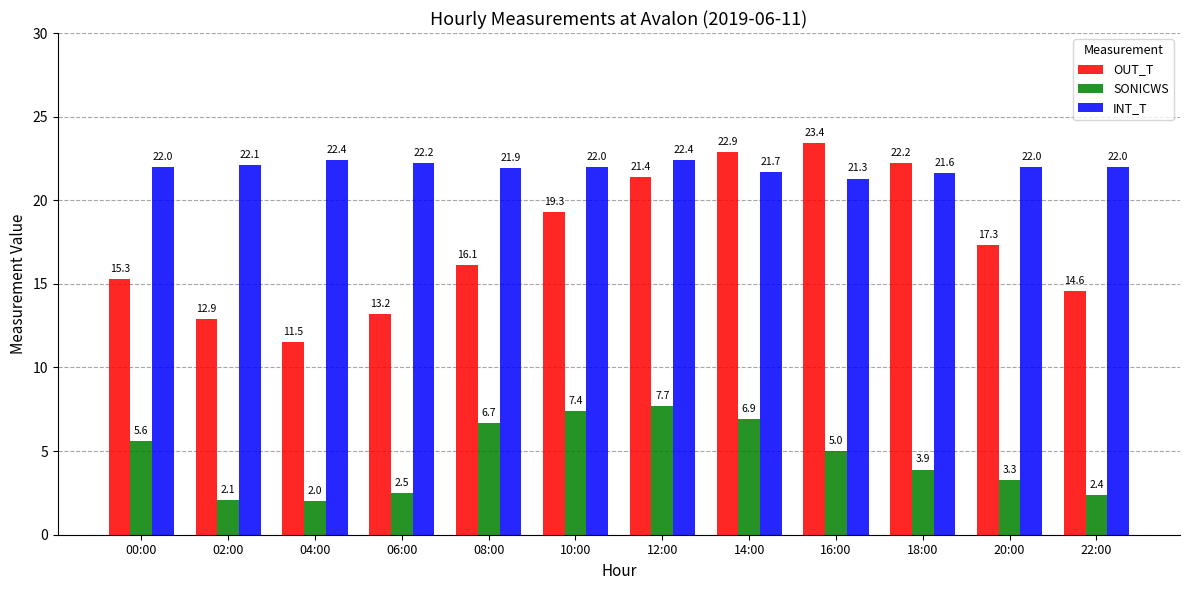

Reading right to left, list all the values displayed in this chart.

OUT_T: 22:00=14.6	20:00=17.3	18:00=22.2	16:00=23.4	14:00=22.9	12:00=21.4	10:00=19.3	08:00=16.1	06:00=13.2	04:00=11.5	02:00=12.9	00:00=15.3
SONICWS: 22:00=2.4	20:00=3.3	18:00=3.9	16:00=5.0	14:00=6.9	12:00=7.7	10:00=7.4	08:00=6.7	06:00=2.5	04:00=2.0	02:00=2.1	00:00=5.6
INT_T: 22:00=22.0	20:00=22.0	18:00=21.6	16:00=21.3	14:00=21.7	12:00=22.4	10:00=22.0	08:00=21.9	06:00=22.2	04:00=22.4	02:00=22.1	00:00=22.0